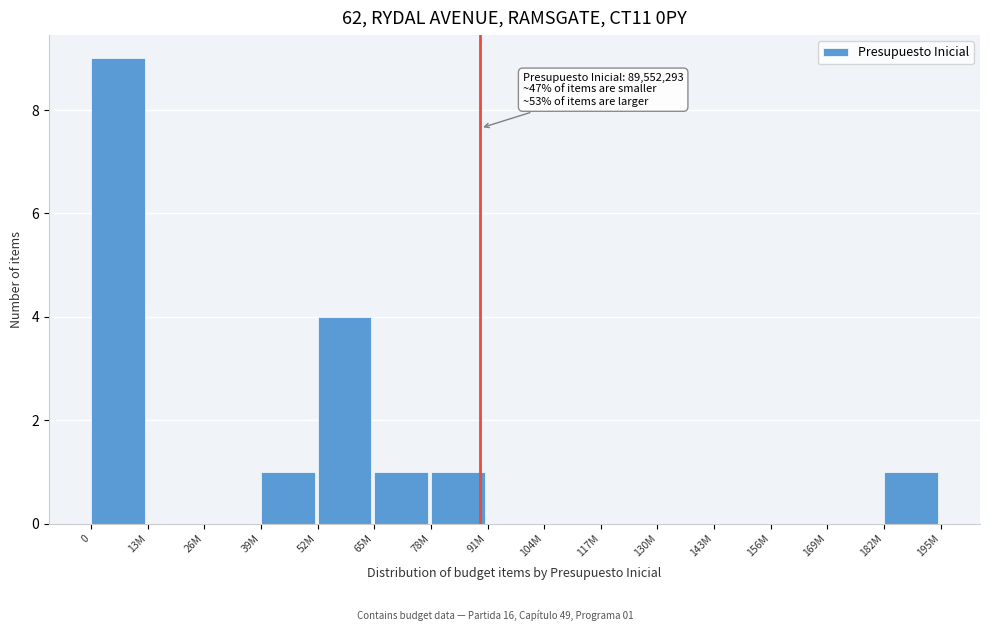

Reading left to right, extract all data points from this chart.

0=9	13M=0	26M=0	39M=1	52M=4	65M=1	78M=1	91M=0	104M=0	117M=0	130M=0	143M=0	156M=0	169M=0	182M=1